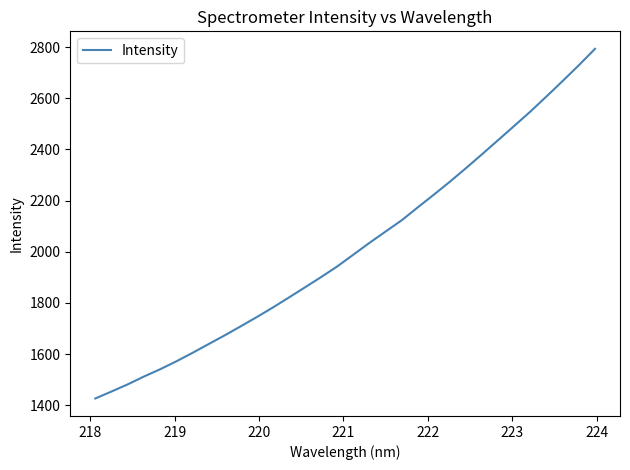

What is the difference between the maximum and minimum values?

1367.3